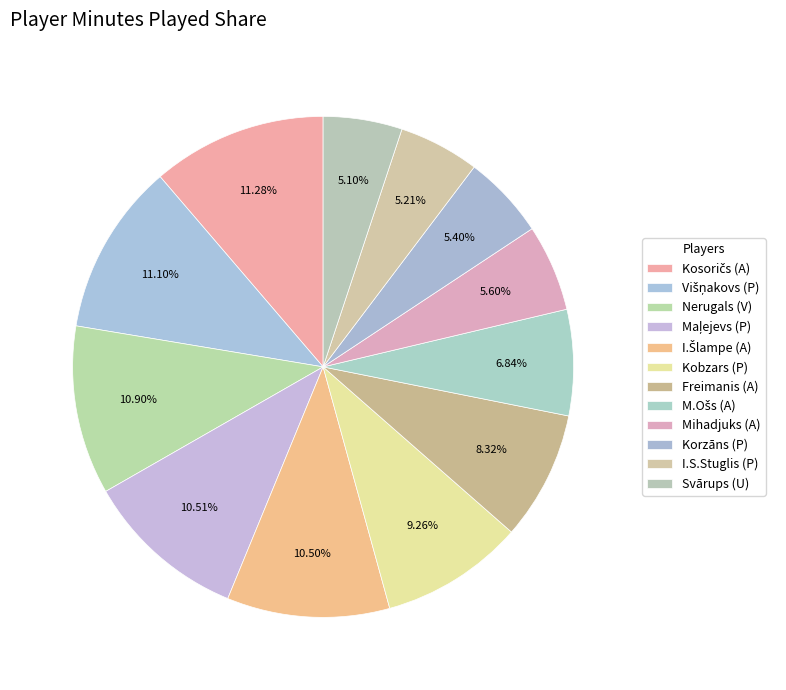

Rank the categories by value from lowest to highest.

Svārups (U), I.S.Stuglis (P), Korzāns (P), Mihadjuks (A), M.Ošs (A), Freimanis (A), Kobzars (P), I.Šlampe (A), Maļejevs (P), Nerugals (V), Višņakovs (P), Kosoričs (A)